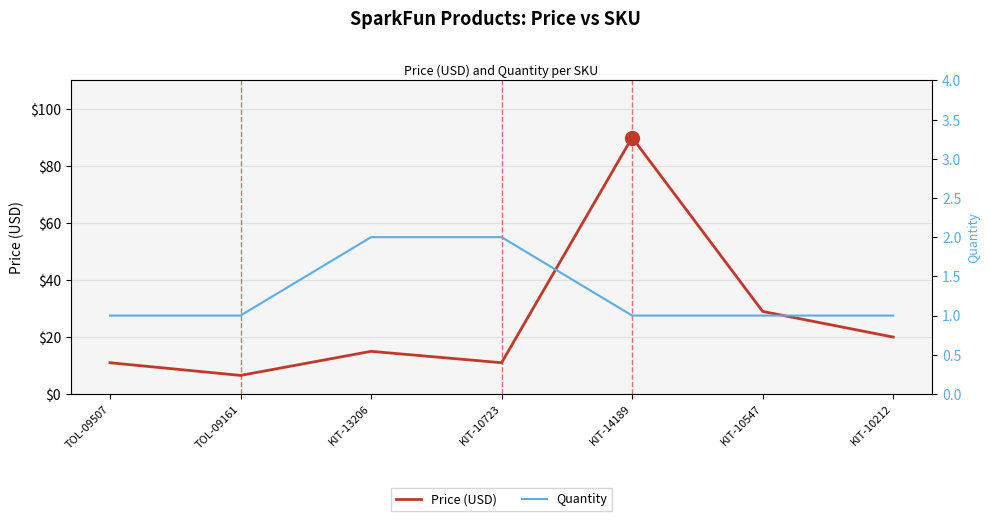

What is the sum of all Price (USD) values?

182.2